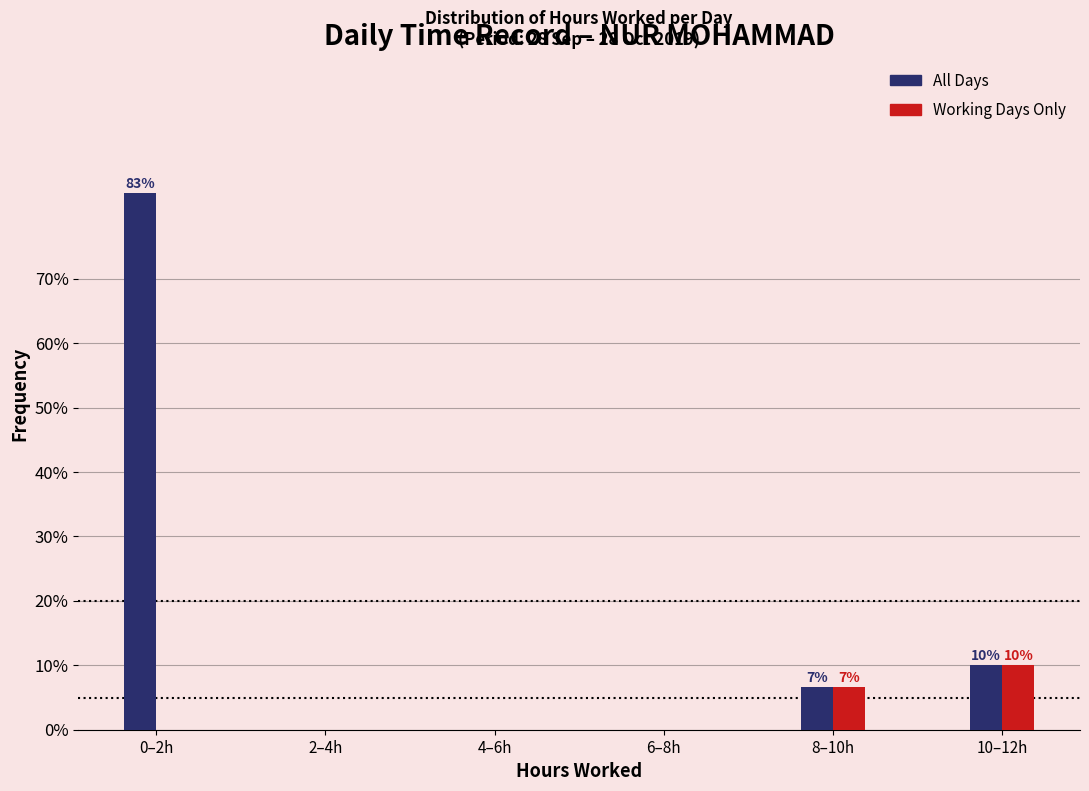

Reading left to right, extract all data points from this chart.

All Days: 0–2h=83.3	2–4h=0.0	4–6h=0.0	6–8h=0.0	8–10h=6.7	10–12h=10.0
Working Days Only: 0–2h=0.0	2–4h=0.0	4–6h=0.0	6–8h=0.0	8–10h=6.7	10–12h=10.0